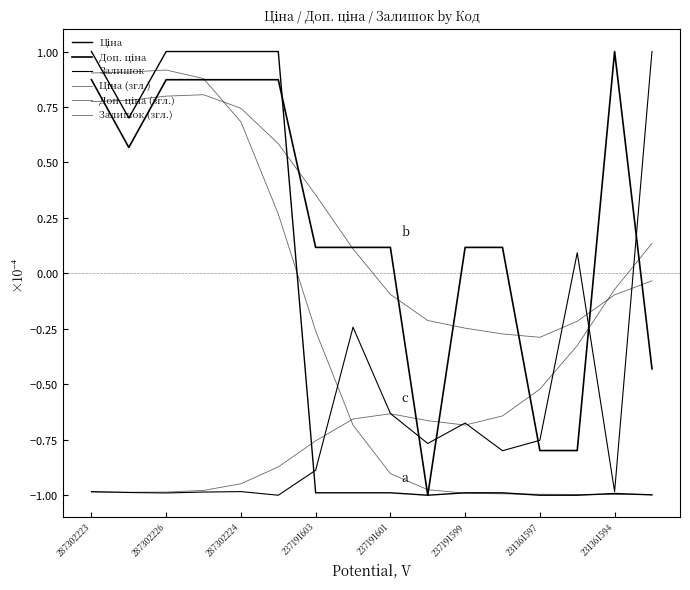

Is this an area chart (filled region under the line)?

No